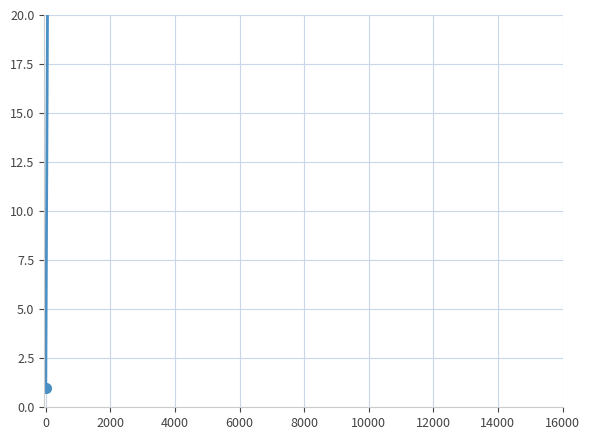

Count the number of data series in this chart.

1